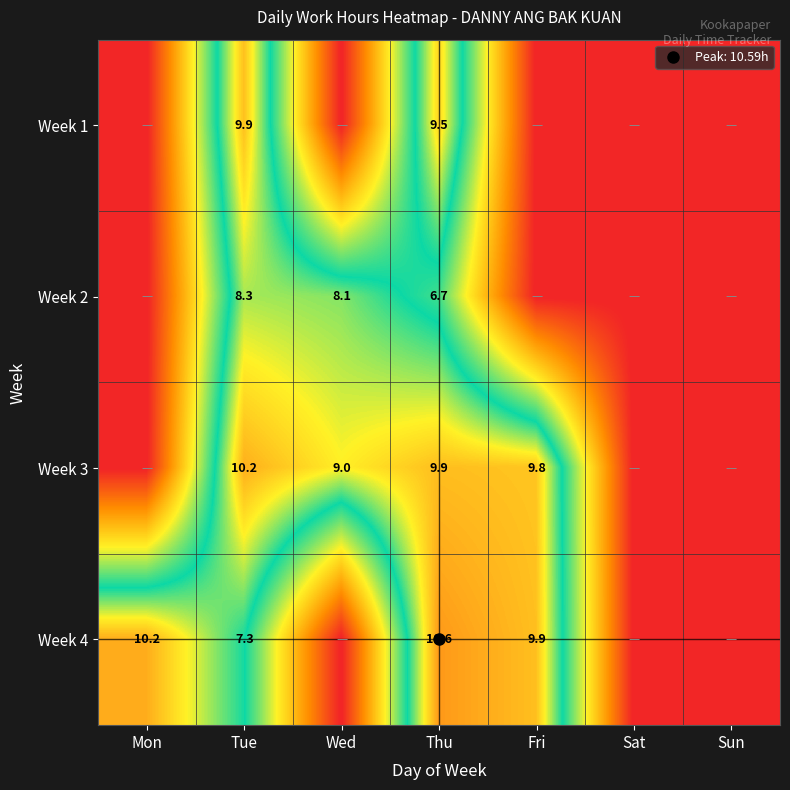

At which category does the chart reach its minimum across all series?

Mon